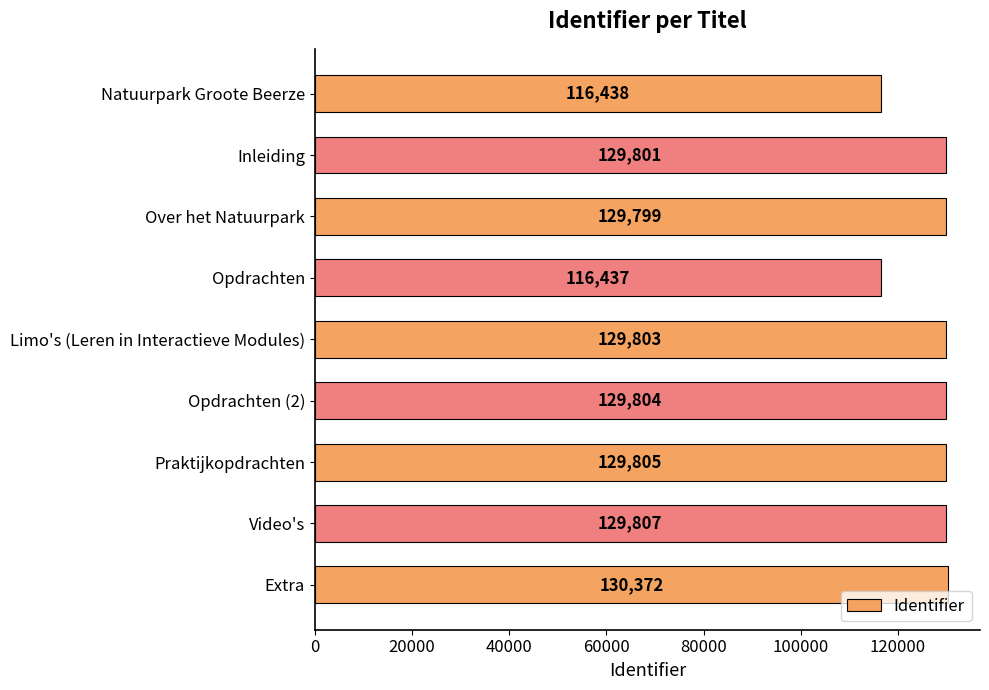

Is it true that the value at Opdrachten is 116437?

True